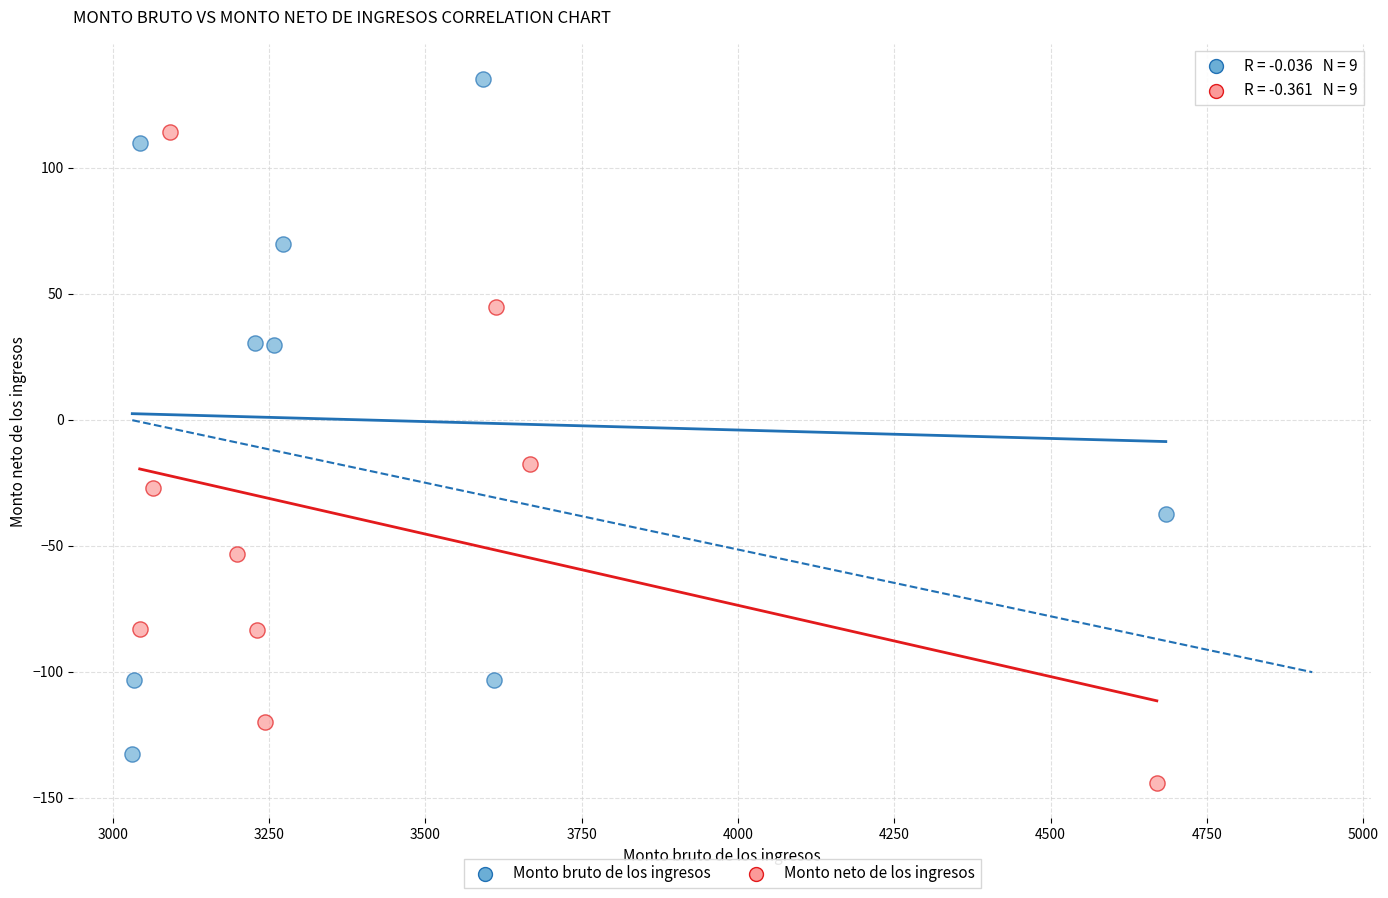

What are all the series names shown in the legend?

Monto bruto de los ingresos, Monto neto de los ingresos